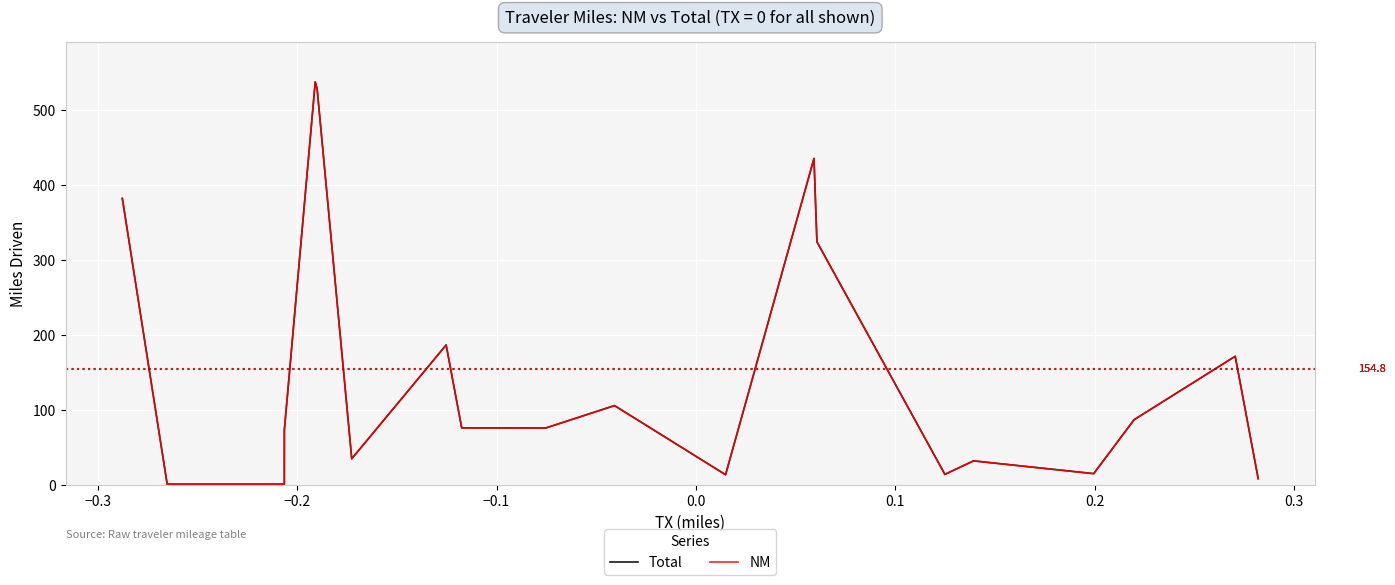

Is this an area chart (filled region under the line)?

No